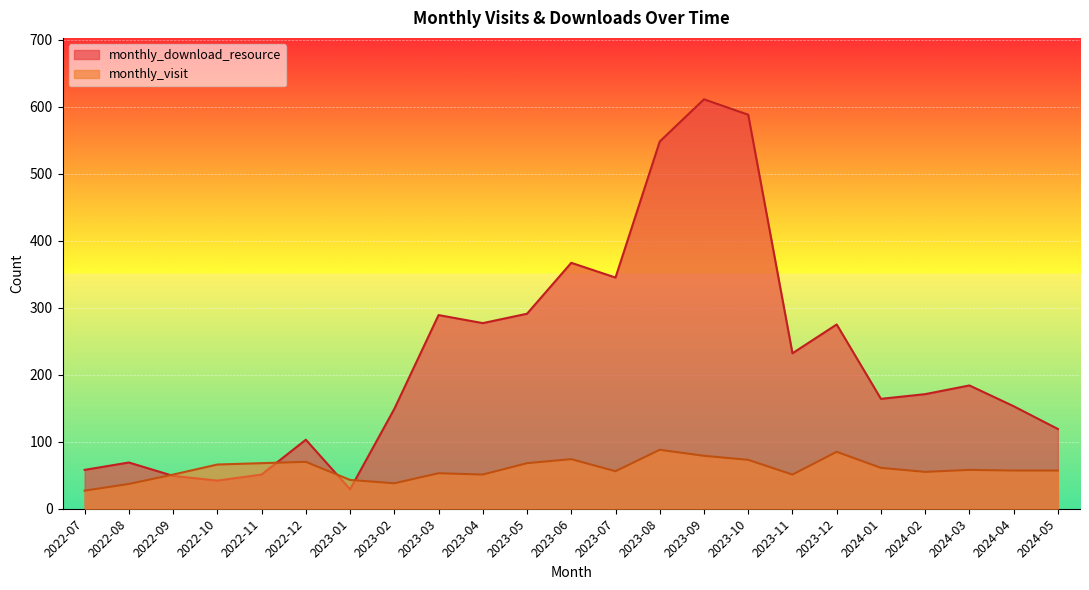

What is the lowest value of the monthly_visit series?

27